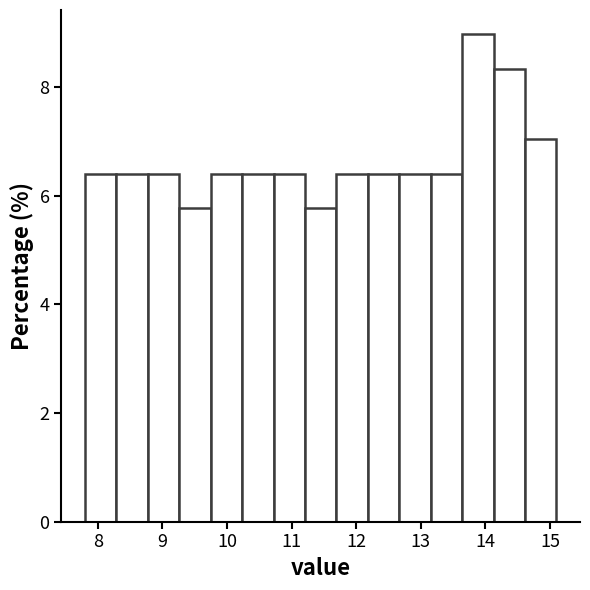

Reading left to right, transcribe this chart: for each bar, give the range it covers on the x-axis and its height. Neither the bar edges nor the heights are printed on the chart, so give them approximately, as read against the axes.

7.8 to 8.3: 6.4
8.3 to 8.8: 6.4
8.8 to 9.3: 6.4
9.3 to 9.7: 5.8
9.7 to 10.2: 6.4
10.2 to 10.7: 6.4
10.7 to 11.2: 6.4
11.2 to 11.7: 5.8
11.7 to 12.2: 6.4
12.2 to 12.7: 6.4
12.7 to 13.2: 6.4
13.2 to 13.6: 6.4
13.6 to 14.1: 9.0
14.1 to 14.6: 8.4
14.6 to 15.1: 7.0